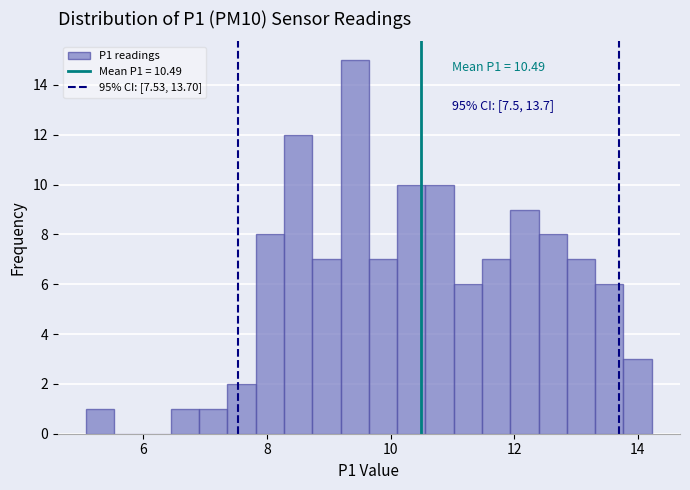

Read against the x-axis, roughly where is the centre of the tallest bar?

9.4